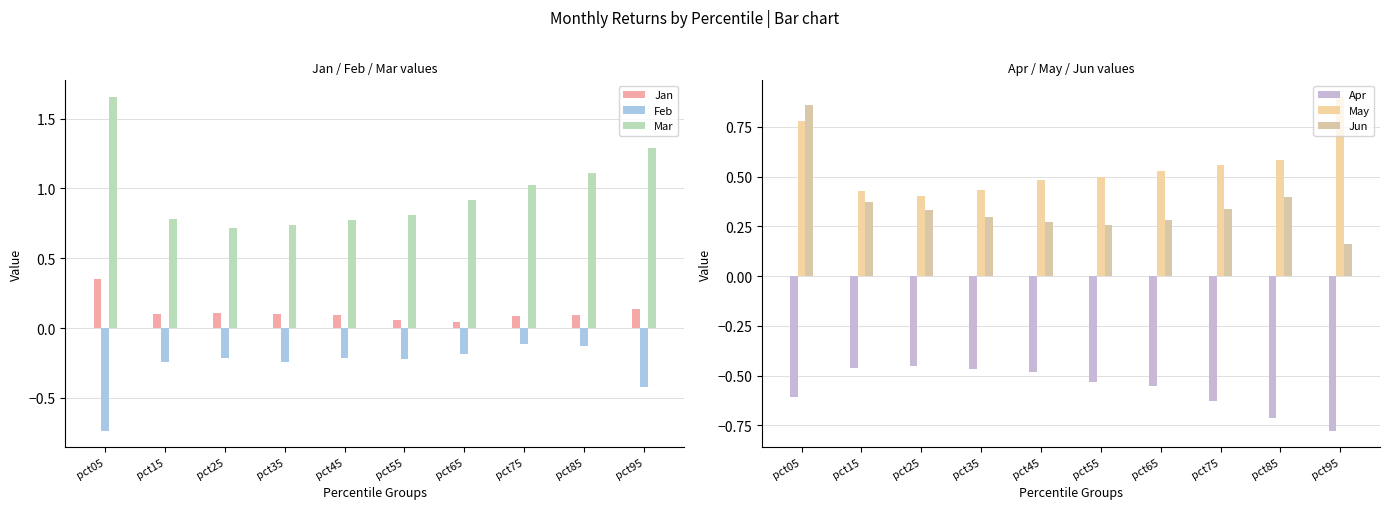

Is the value of Jan at pct65 greater than the value of Jun at pct55?

No